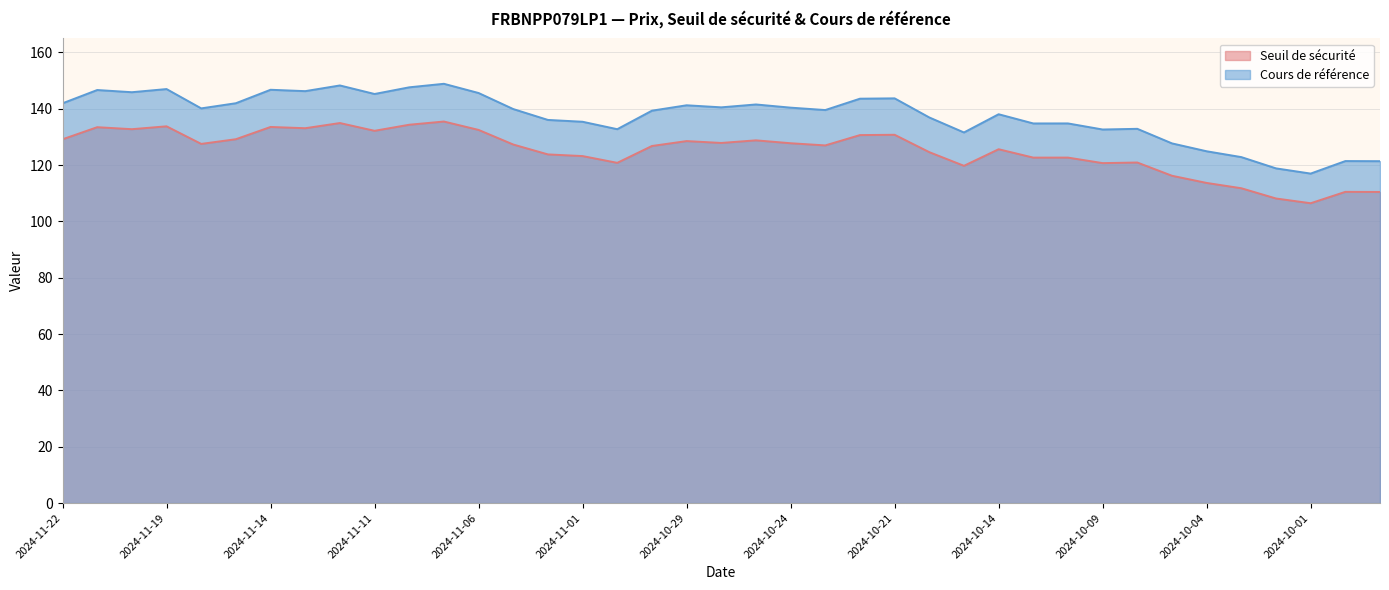

Rank the categories by Seuil de sécurité value from highest to lowest.

2024-11-07, 2024-11-12, 2024-11-08, 2024-11-19, 2024-11-14, 2024-11-21, 2024-11-13, 2024-11-20, 2024-11-06, 2024-11-11, 2024-10-21, 2024-10-22, 2024-11-15, 2024-11-22, 2024-10-25, 2024-10-29, 2024-10-28, 2024-10-24, 2024-11-18, 2024-11-05, 2024-10-23, 2024-10-30, 2024-10-14, 2024-10-17, 2024-11-04, 2024-11-01, 2024-10-10, 2024-10-11, 2024-10-08, 2024-10-31, 2024-10-09, 2024-10-15, 2024-10-07, 2024-10-04, 2024-10-03, 2024-09-30, 2024-09-27, 2024-10-02, 2024-10-01